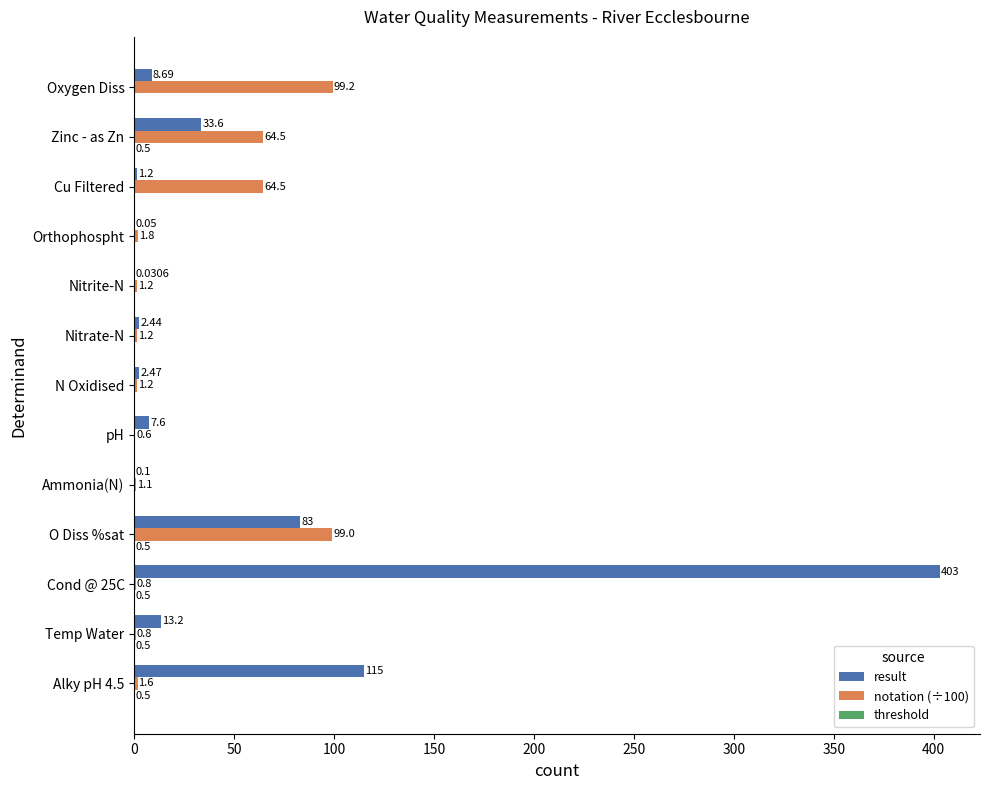

What is the total value across all series at pH?

8.2